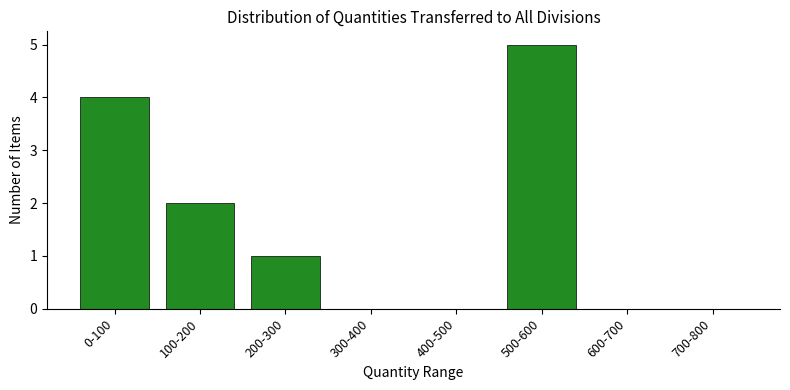

Reading left to right, list all the values displayed in this chart.

0-100=4	100-200=2	200-300=1	300-400=0	400-500=0	500-600=5	600-700=0	700-800=0